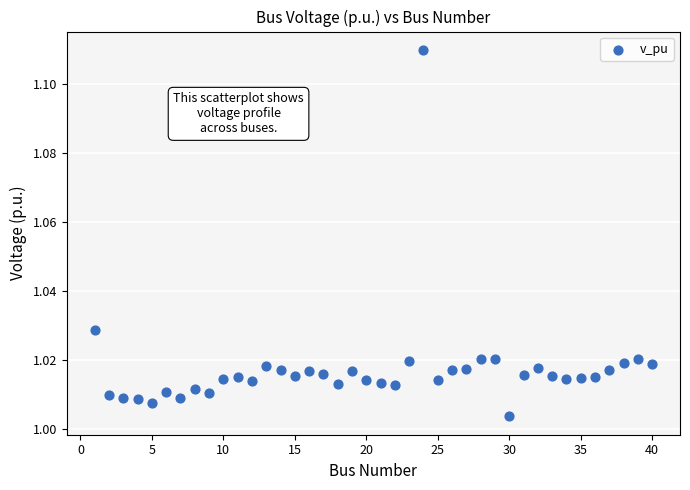

What is the range of X values (max minus min)?

39.0